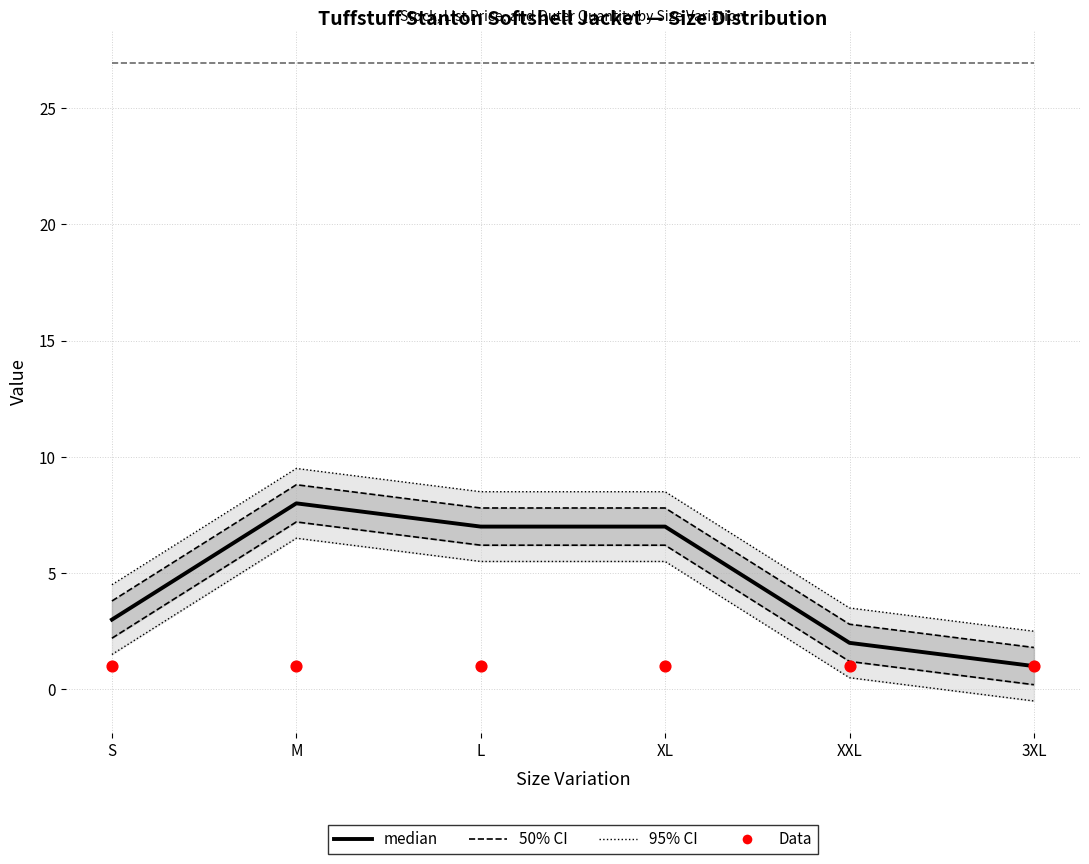

Is the value of median at 3XL greater than the value of List Price at S?

No